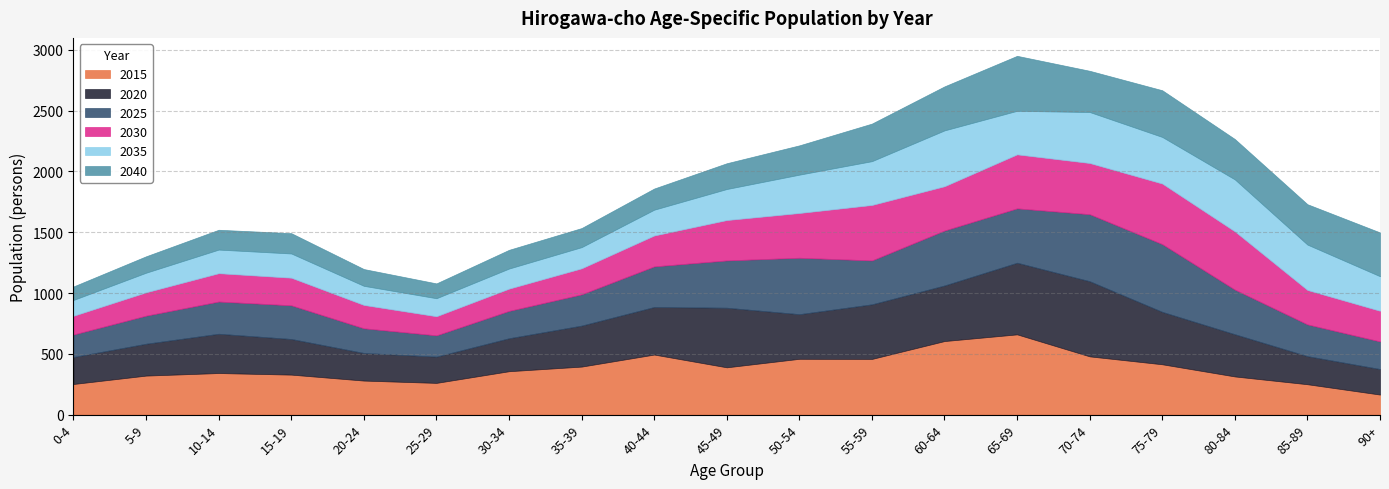

The 2040 series shows 204 at 5-9. True or false?

False